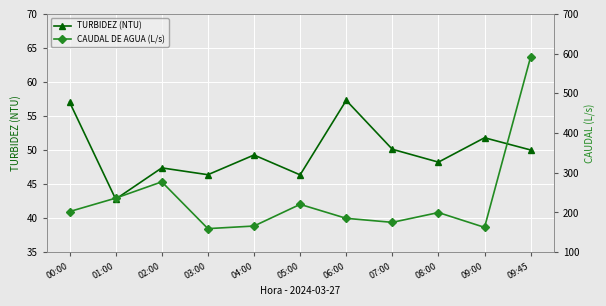

Reading left to right, extract all data points from this chart.

TURBIDEZ (NTU): 00:00=57.0	01:00=42.8	02:00=47.4	03:00=46.4	04:00=49.3	05:00=46.4	06:00=57.3	07:00=50.1	08:00=48.2	09:00=51.8	09:45=50.0
CAUDAL DE AGUA (L/s): 00:00=202.1	01:00=236.0	02:00=277.0	03:00=159.2	04:00=165.7	05:00=220.3	06:00=185.1	07:00=175.0	08:00=199.7	09:00=162.4	09:45=591.8